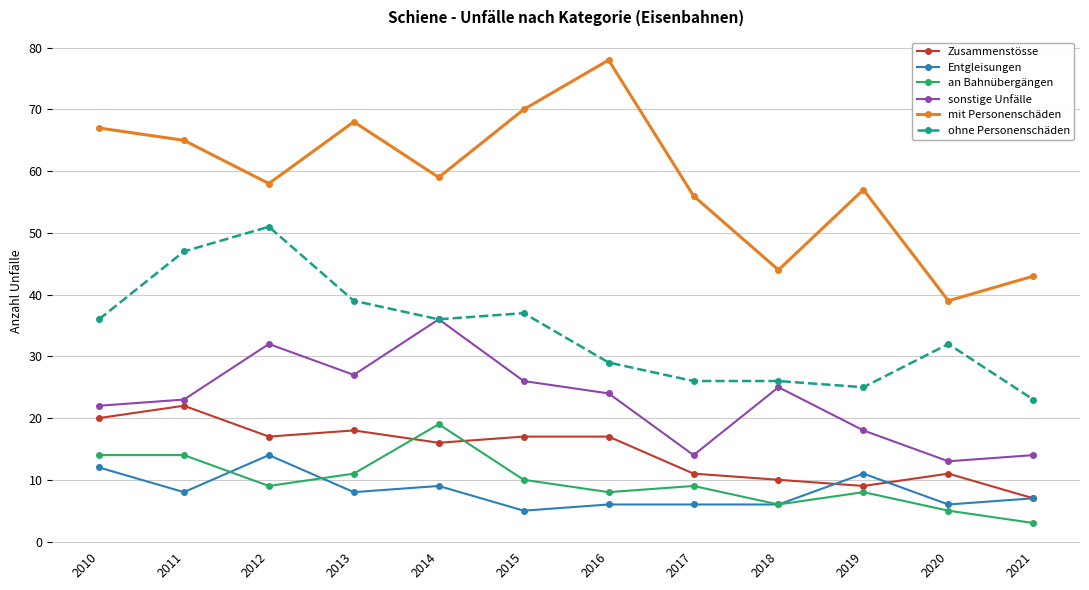

What is the sum of the ohne Personenschäden values at 2015 and 2020?

69